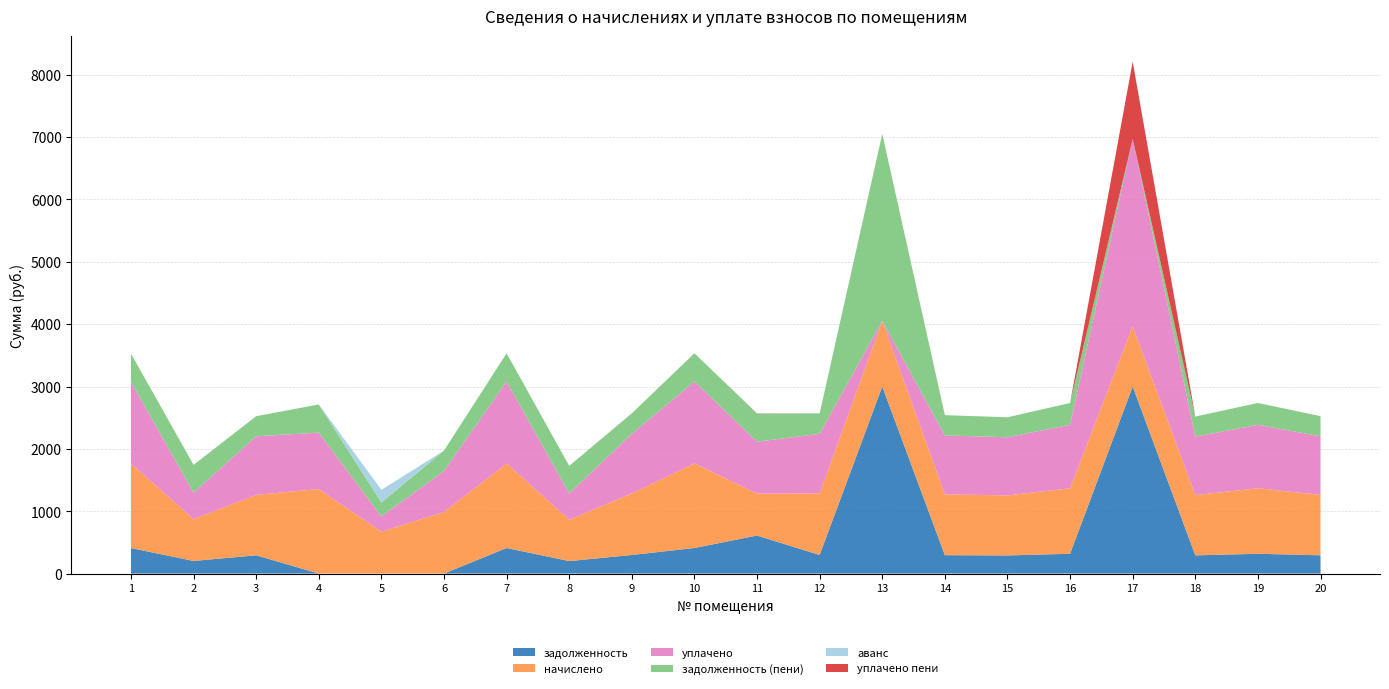

What is the total value across all series at 16?

2736.1